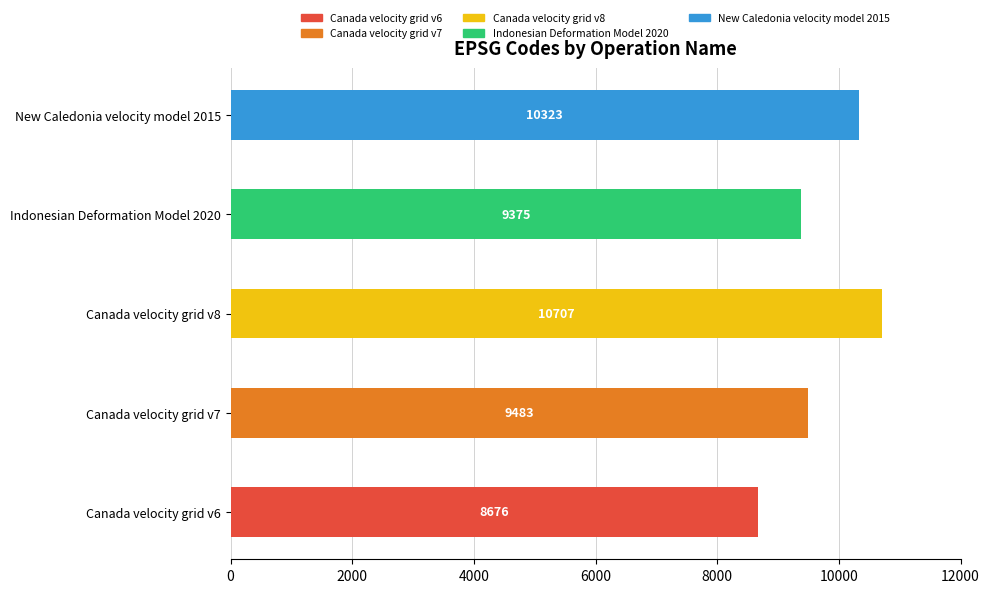

The chart shows a value of 9375 at Indonesian Deformation Model 2020. True or false?

True